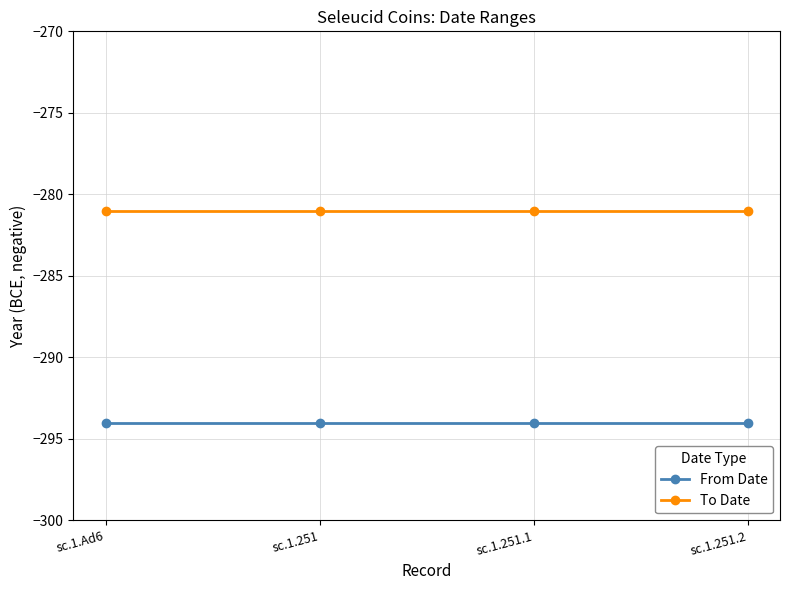

True or false: To Date has a value of -281 at sc.1.251.2.

True